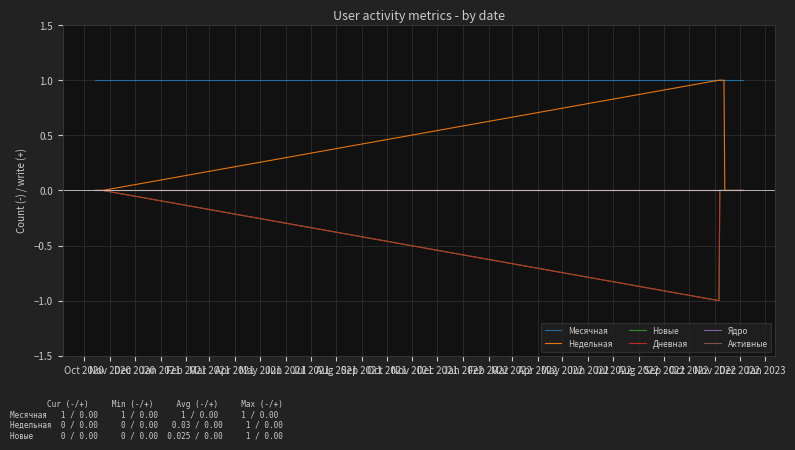

What is the label of the 16th point from the left?

Jan 2022